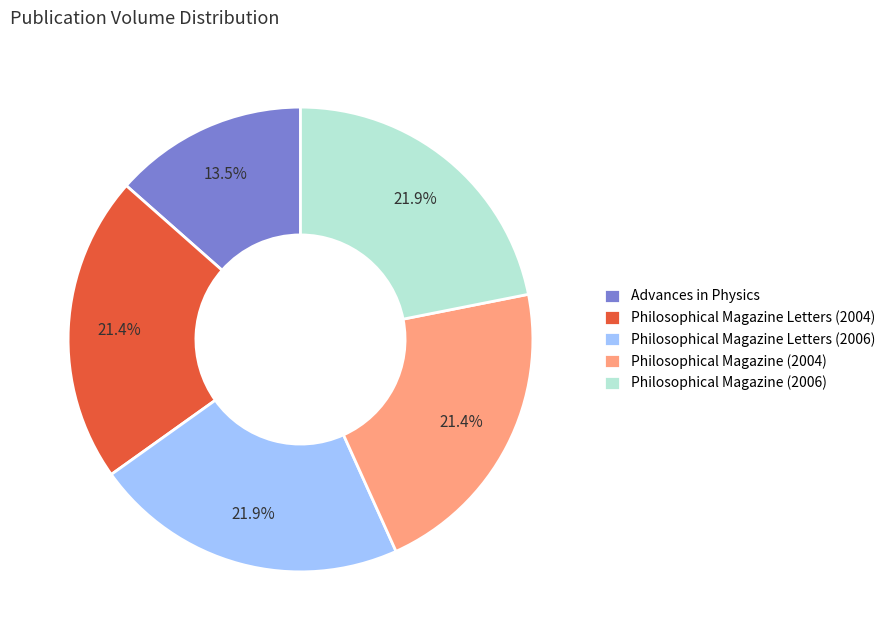

To the nearest percent, what is the combined percentage of Philosophical Magazine Letters (2004) and Philosophical Magazine Letters (2006)?

43%